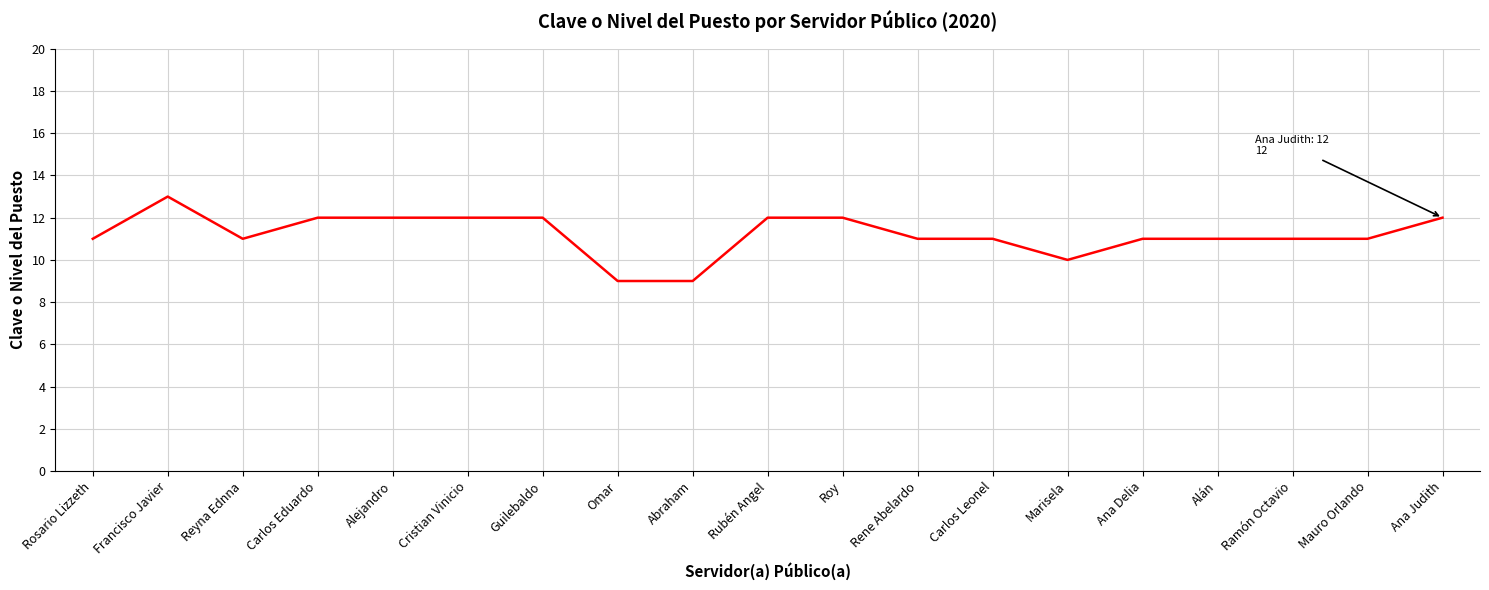

What is the minimum value shown in the chart?

9